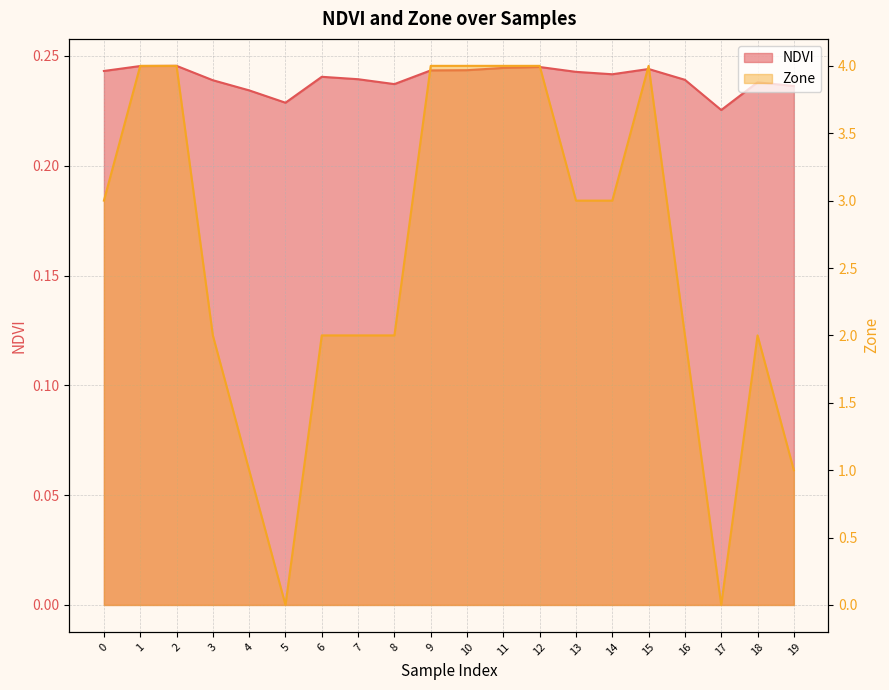

Count the number of categories in the chart.

20